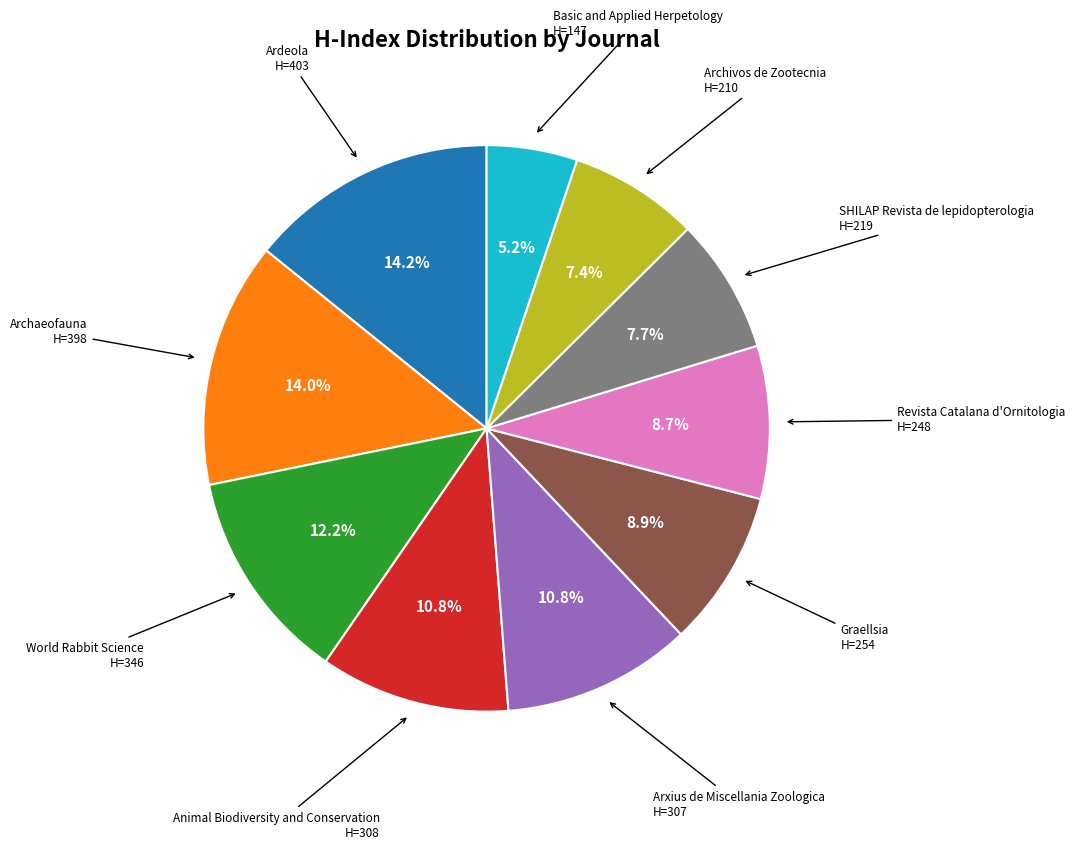

Is there a majority slice in this chart?

No